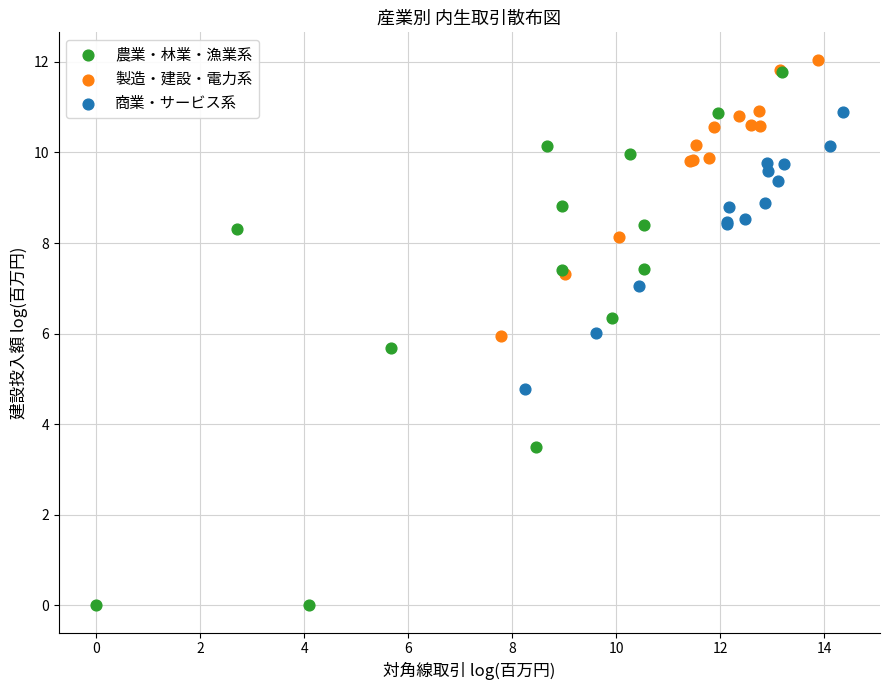

Which series has the largest Y range (max minus min)?

農業・林業・漁業系